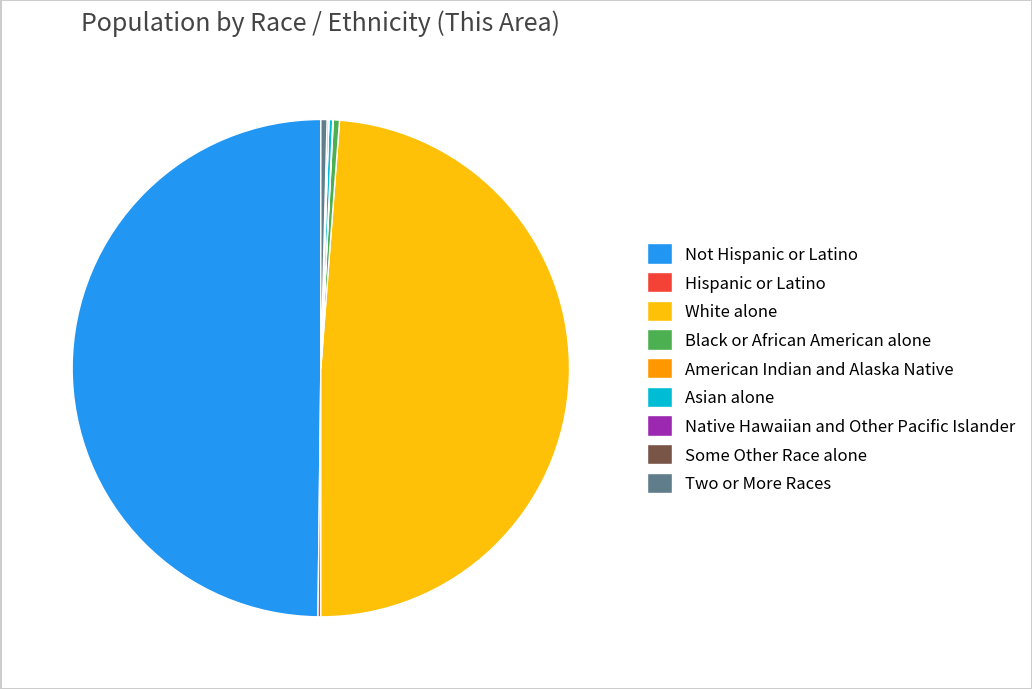

True or false: Two or More Races accounts for 0% of the total.

True